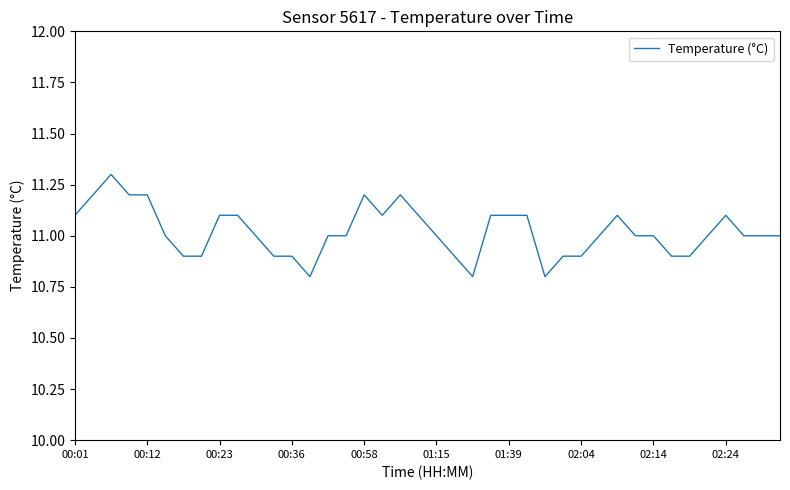

What is the difference between the maximum and minimum values?

0.5